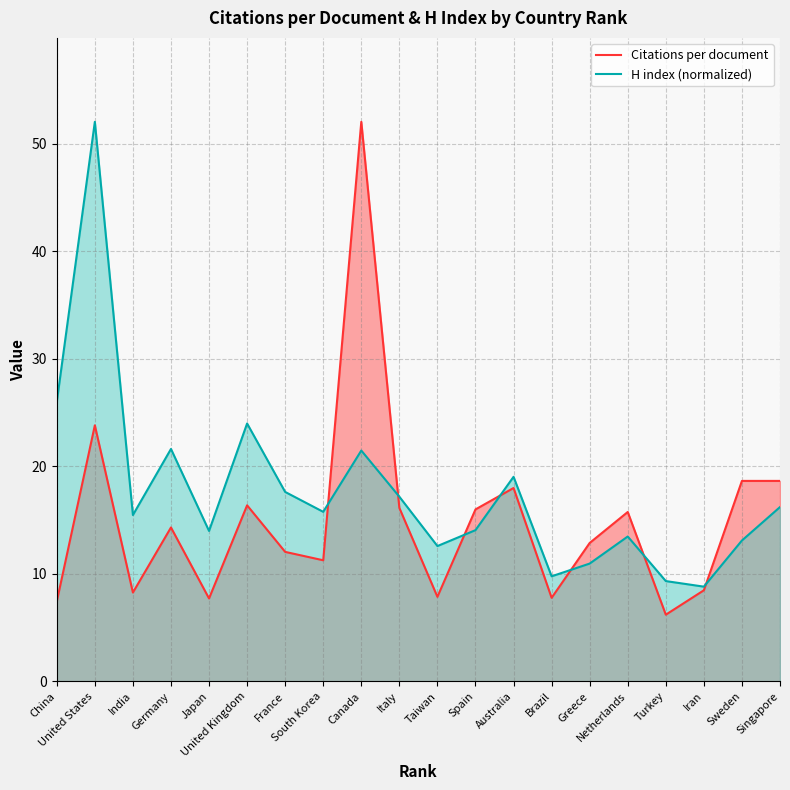

List the series in order of their peak value, highest first.

Citations per document, H index (normalized)